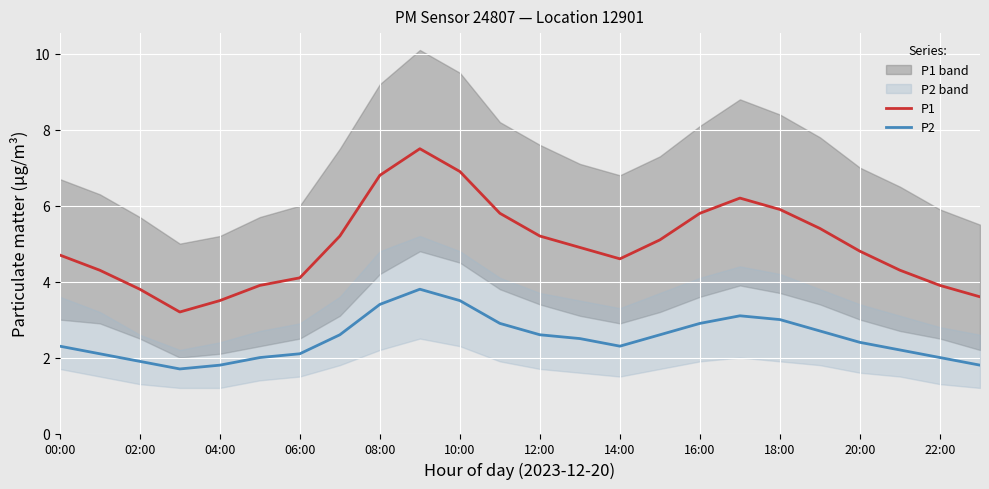

True or false: P1 has a value of 1.9 at 10:00.

False